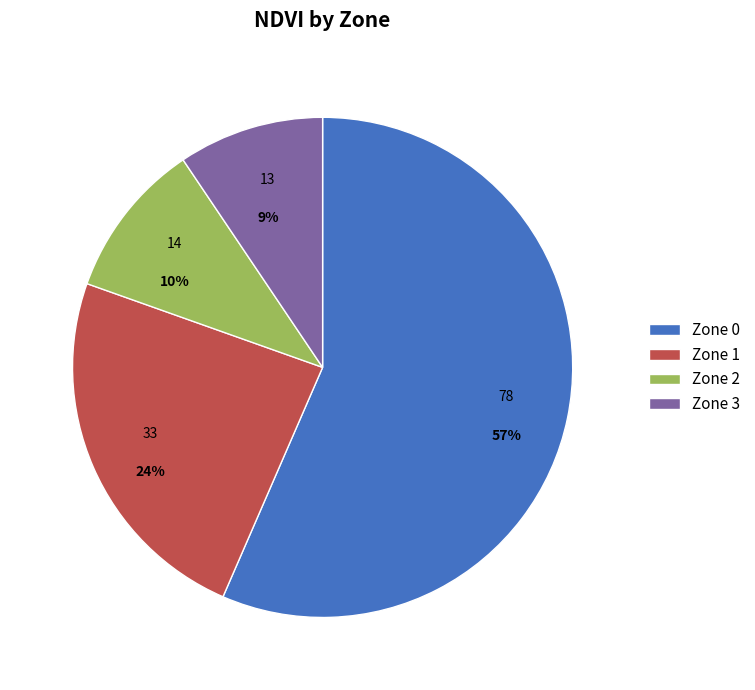

Which slice is the largest?

Zone 0